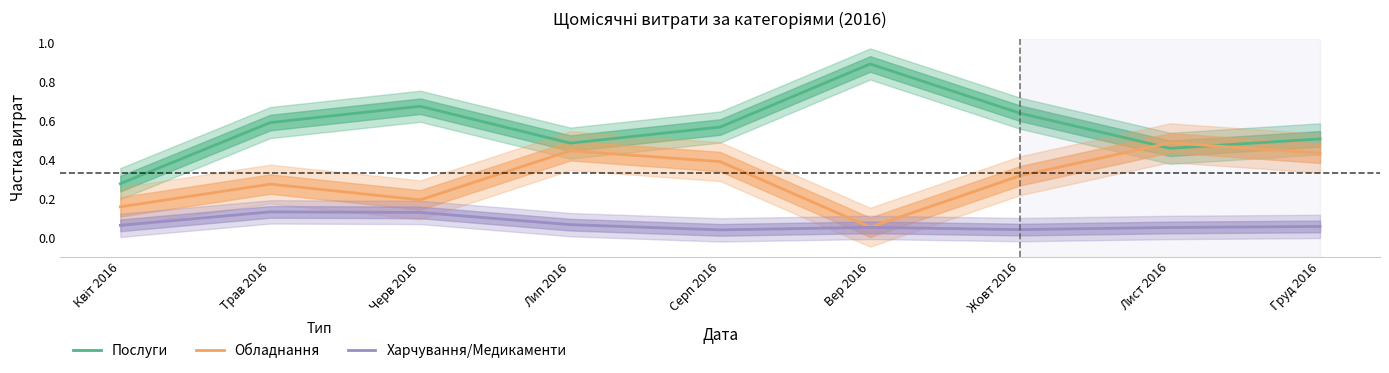

What is the difference between the maximum and second lowest values in the Обладнання series?

0.3